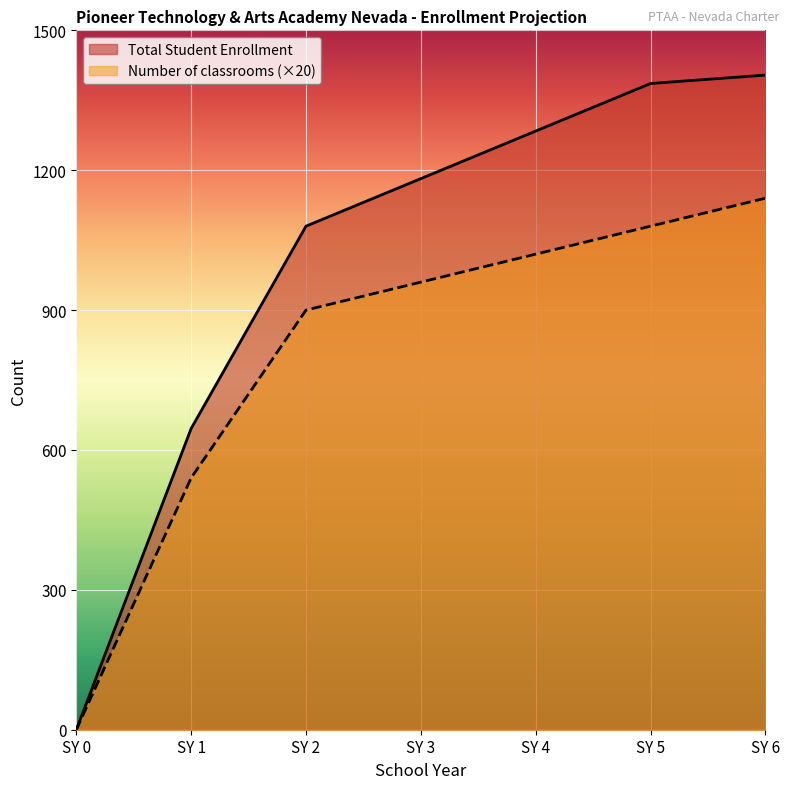

What is the approximate value of Number of classrooms at SY 4, to the nearest 50?

1000